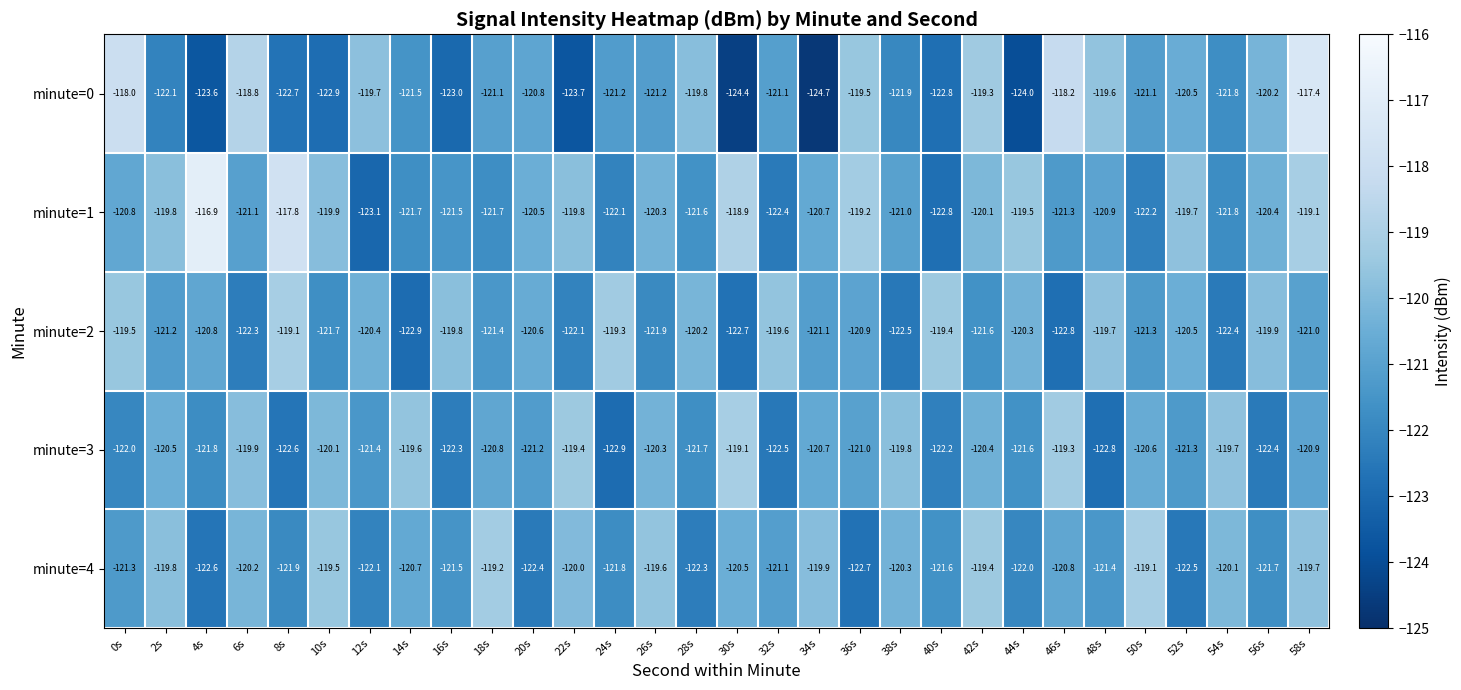

What is the minimum value for minute=4?

-122.7